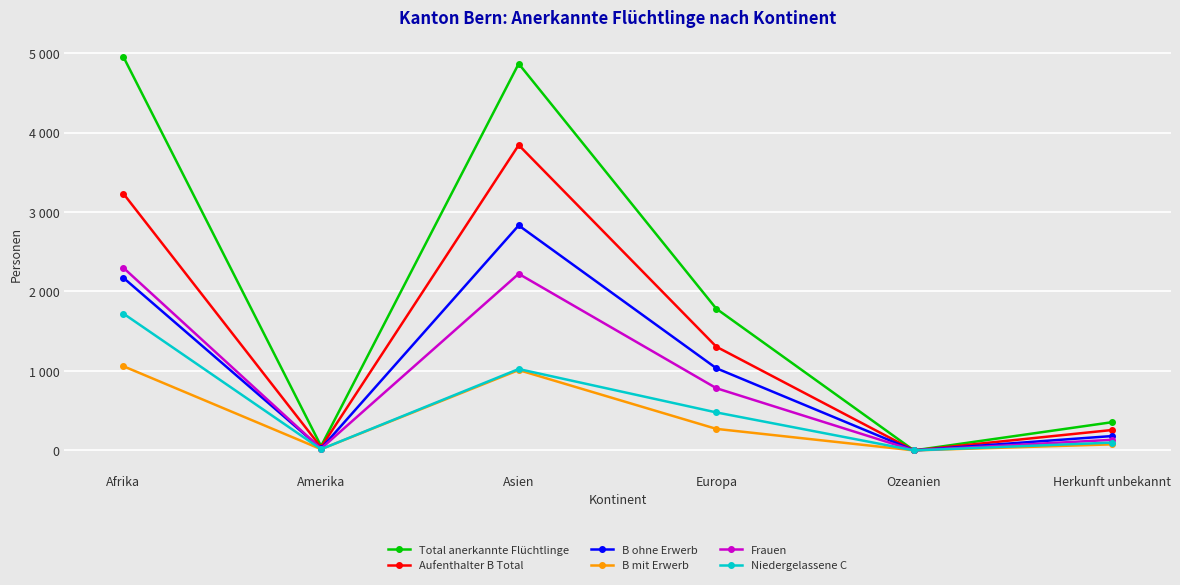

Is it true that B mit Erwerb equals 658 at Asien?

False